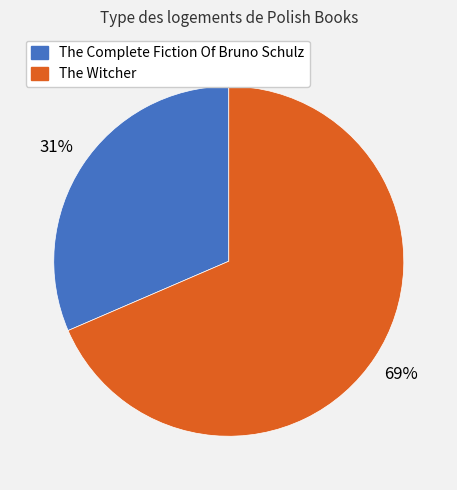

To the nearest percent, what percentage of the pie is The Complete Fiction Of Bruno Schulz?

31%